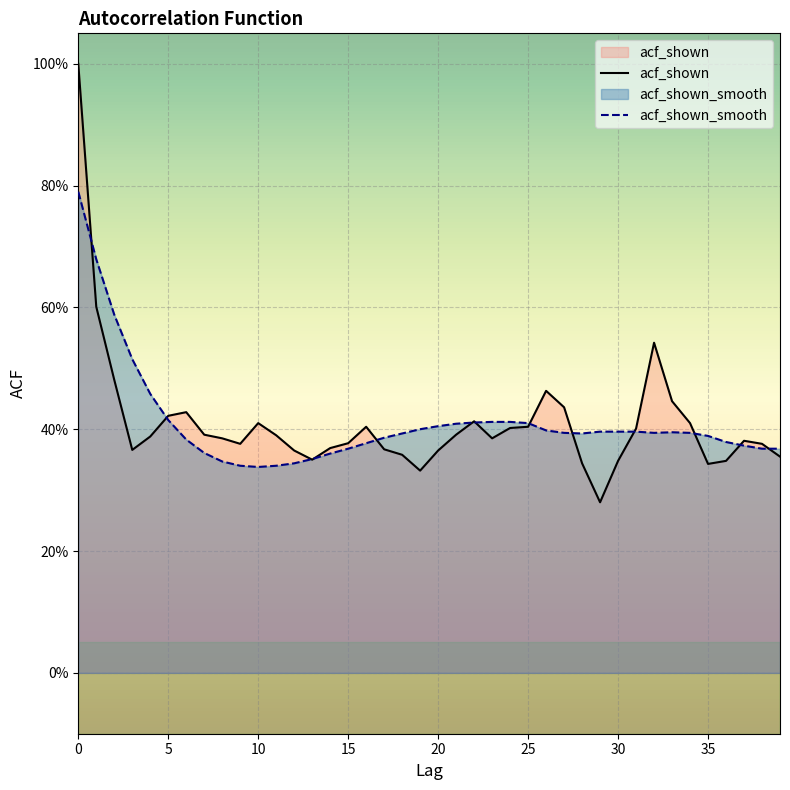

What is the label of the 11th point from the left?

10